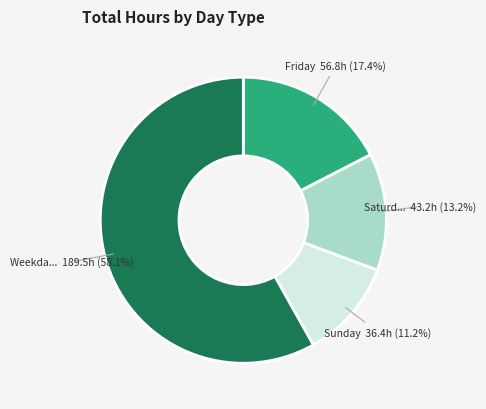

How many slices are in this pie chart?

4